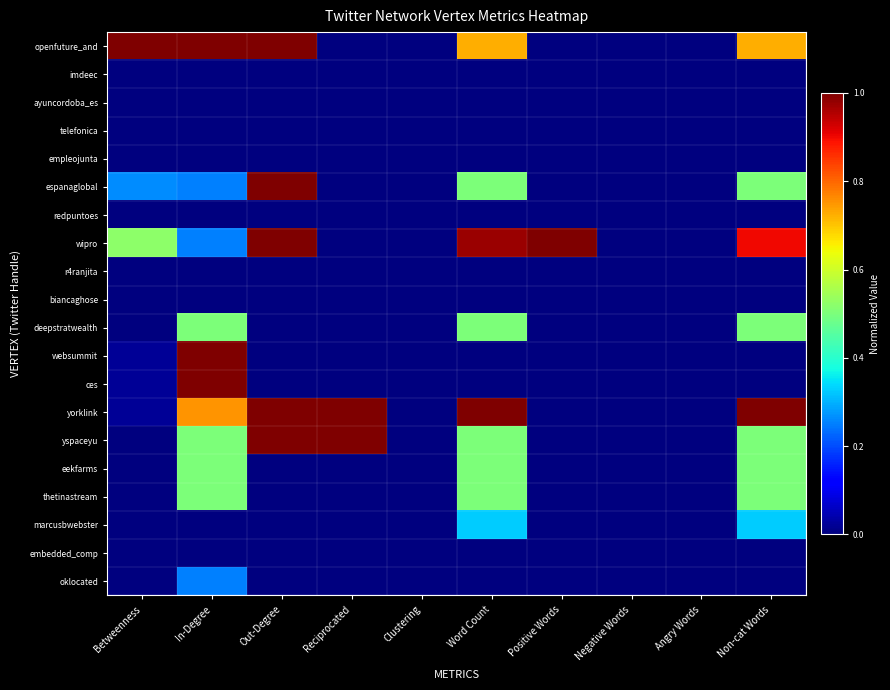

Which label corresponds to the smallest value in the chart?

Reciprocated